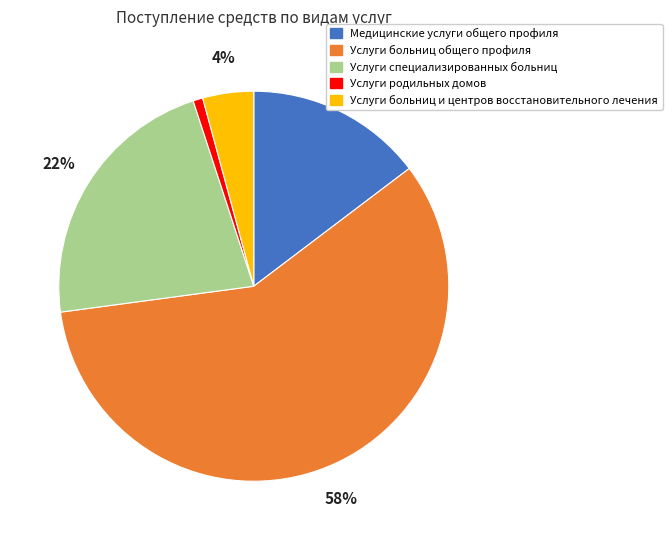

What percentage is the Медицинские услуги общего профиля slice, to the nearest percent?

15%